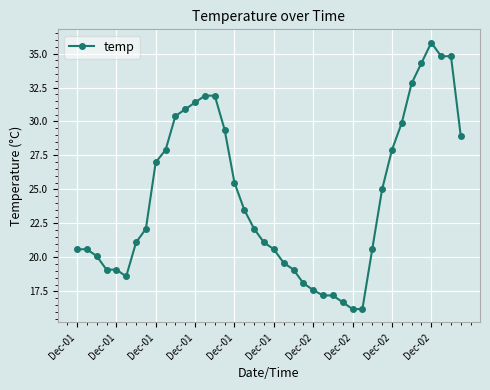

What is the difference between the second highest and second lowest values?

18.6